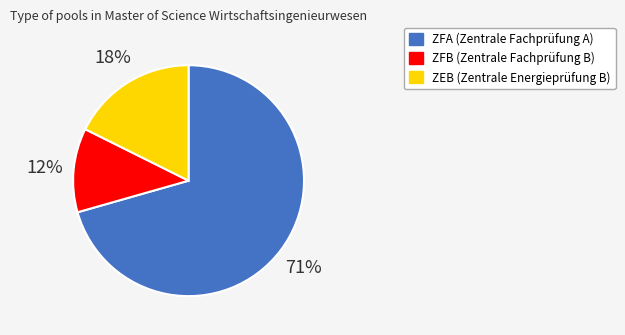

How many slices are in this pie chart?

3